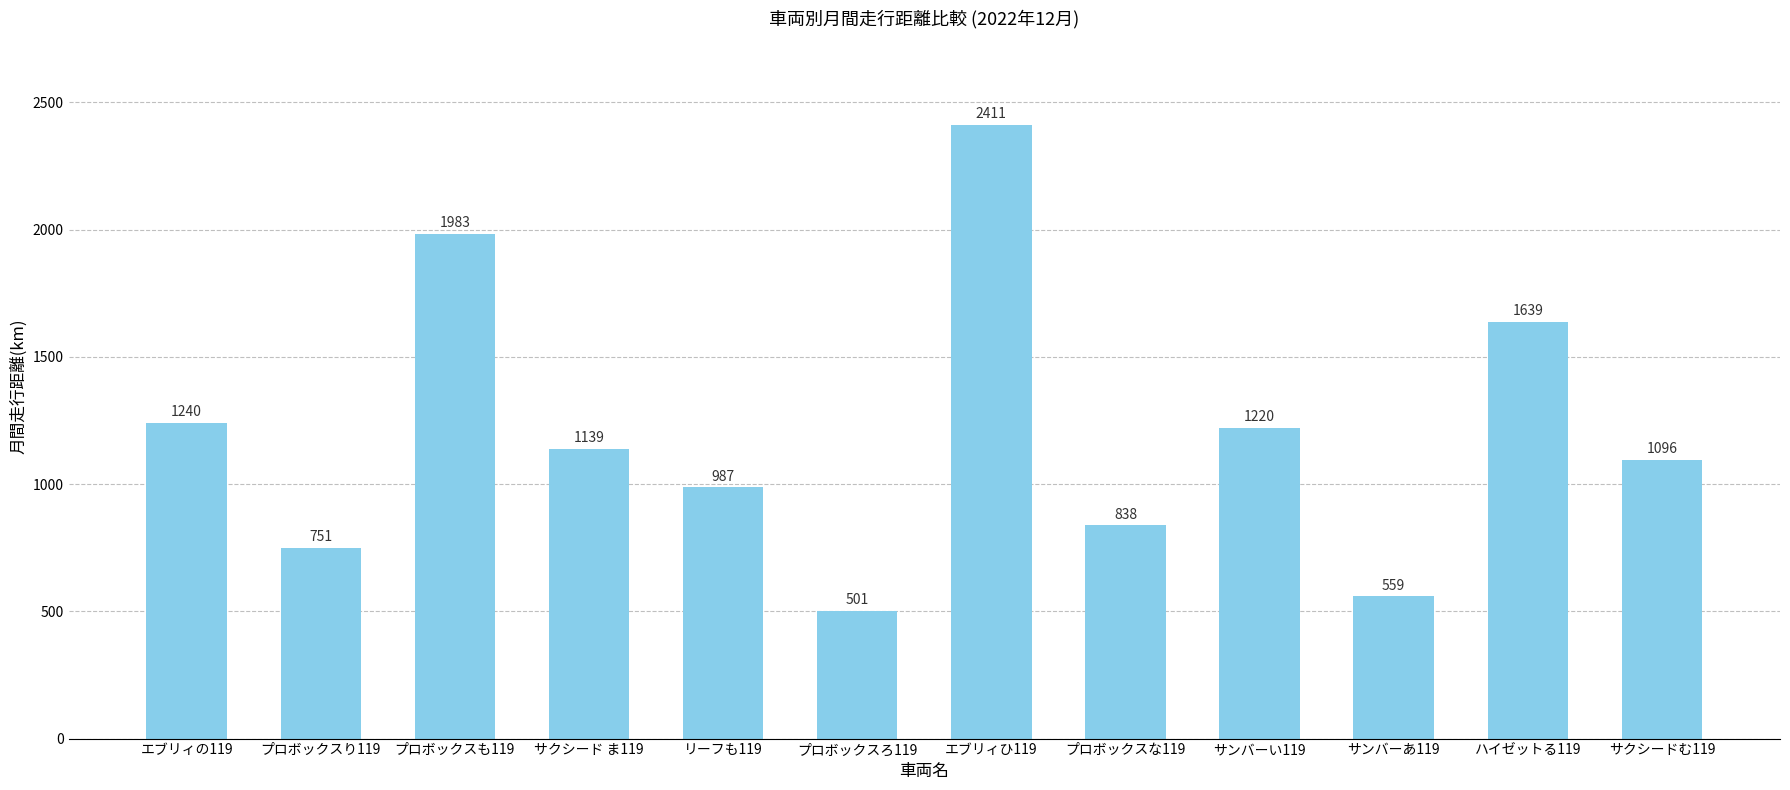

What is the label of the 2nd bar from the right?

ハイゼットる119